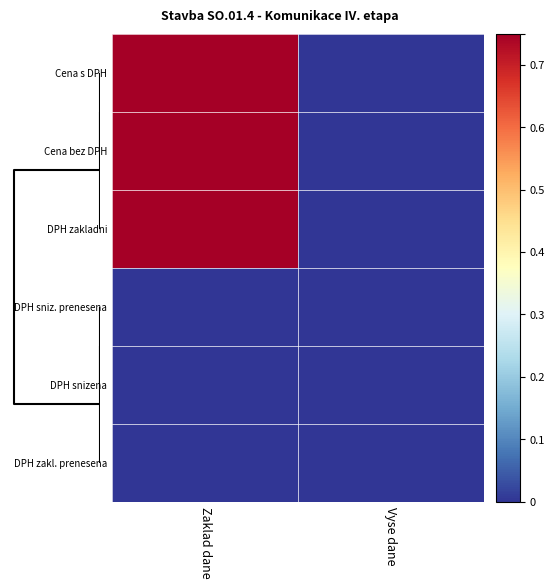

Which series has the largest total across all categories?

Cena s DPH